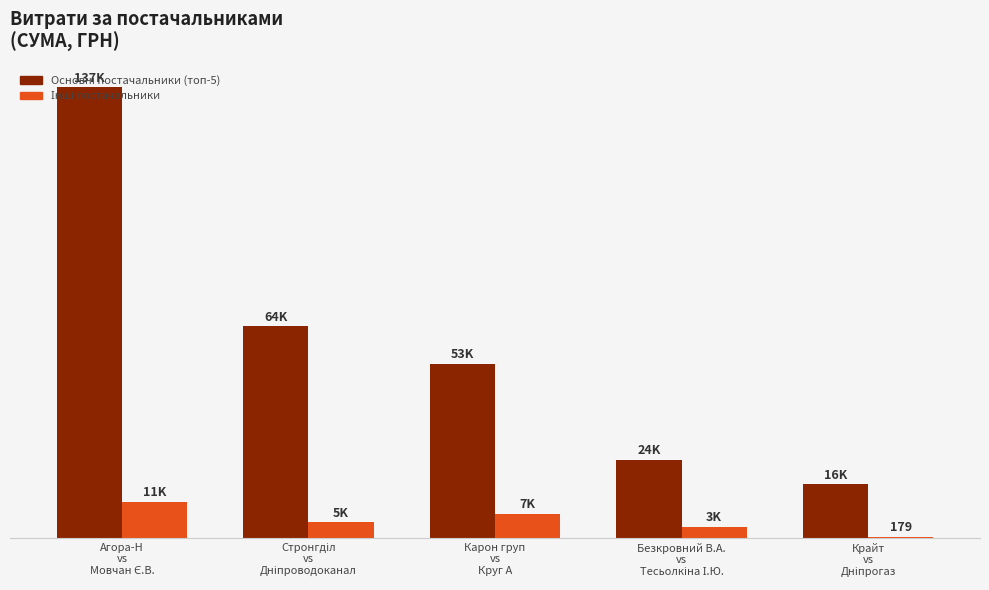

What is the difference between the second highest and second lowest values in the Основні постачальники (топ-5) series?

40682.6